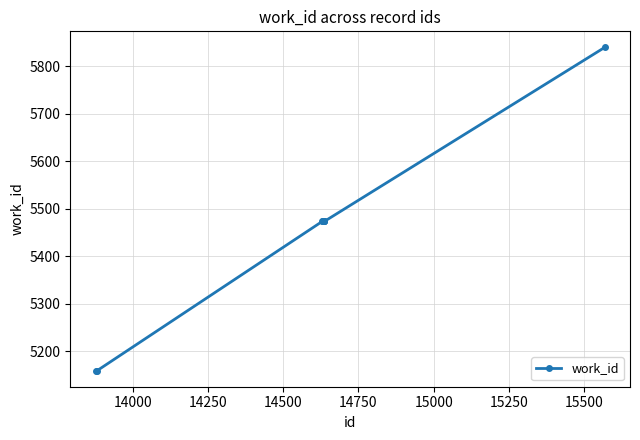

What is the difference between the maximum and minimum values?

680